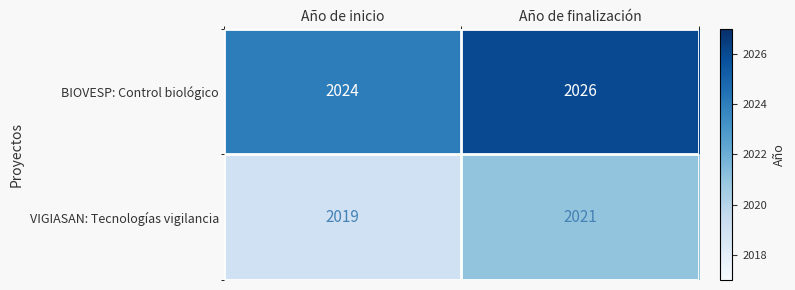

Which category has the highest value across all series?

Año de finalización